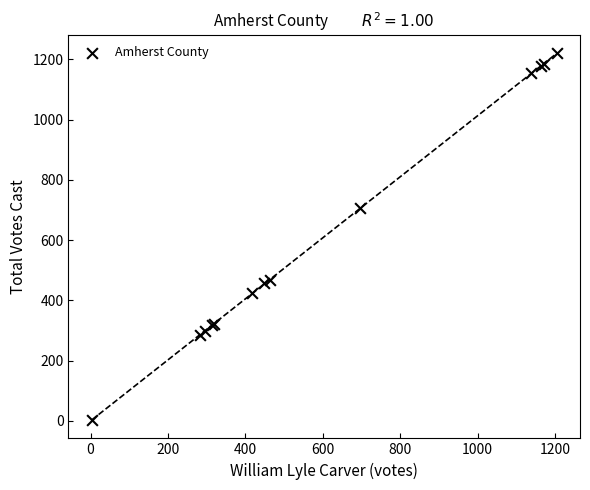

What Y value in the scatter plot is closest to 611?

707